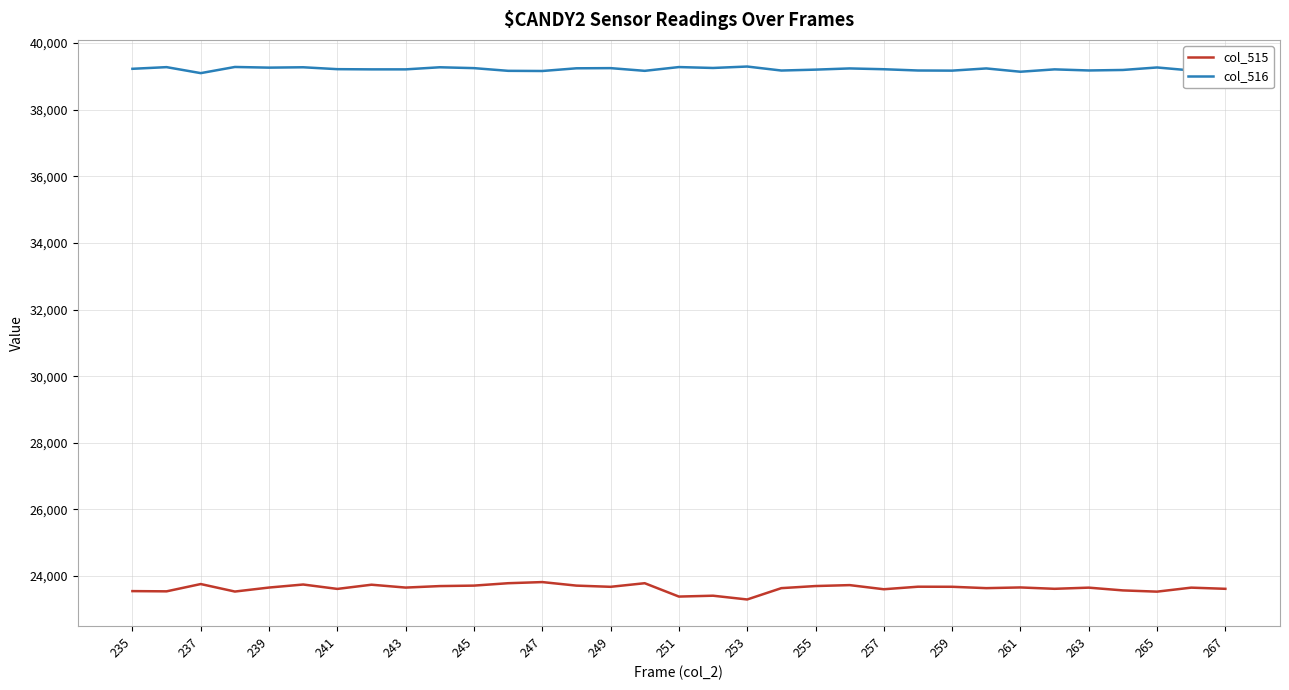

Rank the series by their maximum value, from highest to lowest.

col_516, col_515